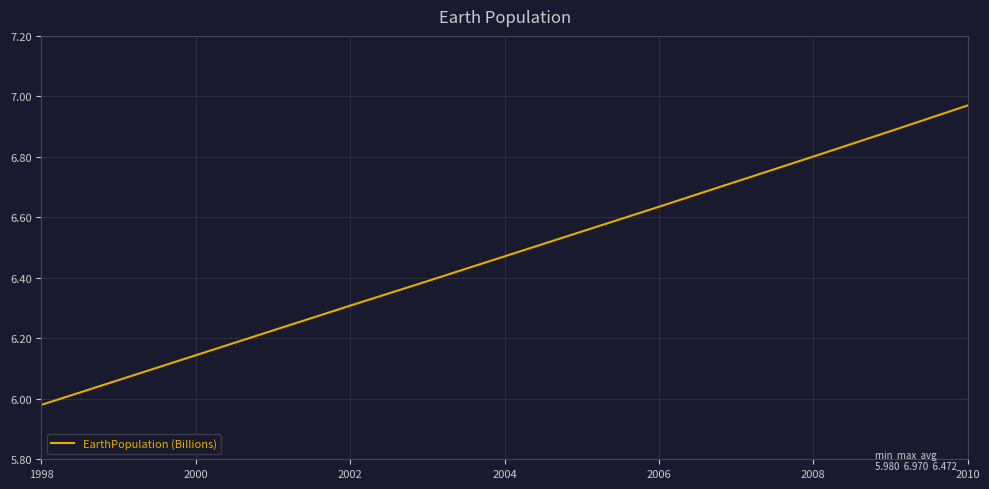

What is the difference between the maximum and minimum values?

1.0